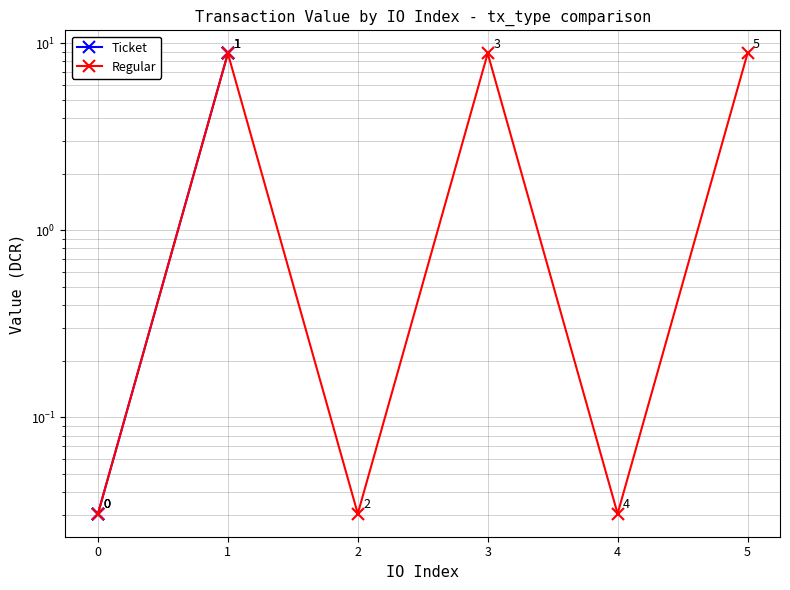

Reading left to right, transcribe all the data shown in this chart.

Ticket: 0.0	0.0	0.0	8.8	8.8	8.8
Regular: 0.0	8.8	0.0	8.8	0.0	8.8